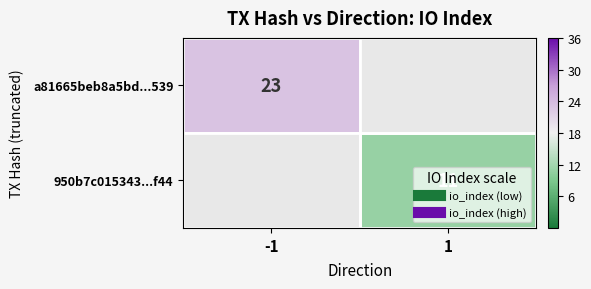

At 1, list the series in order from smallest to largest.

a81665beb8a5bd...539, 950b7c015343...f44